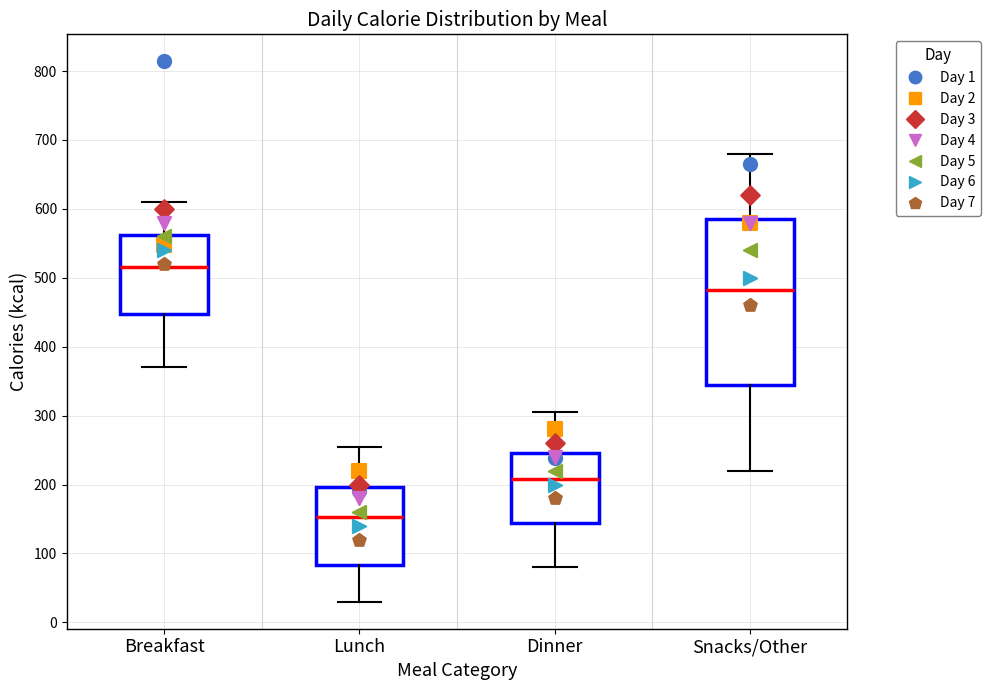

Which box's median line is the highest?

Breakfast